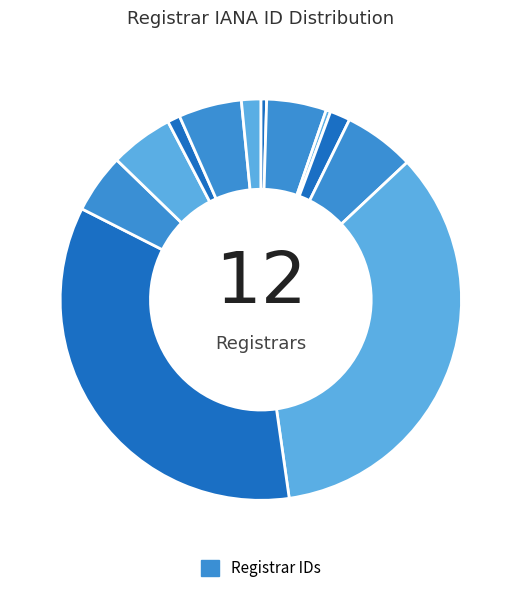

Count the number of slices in the pie.

12